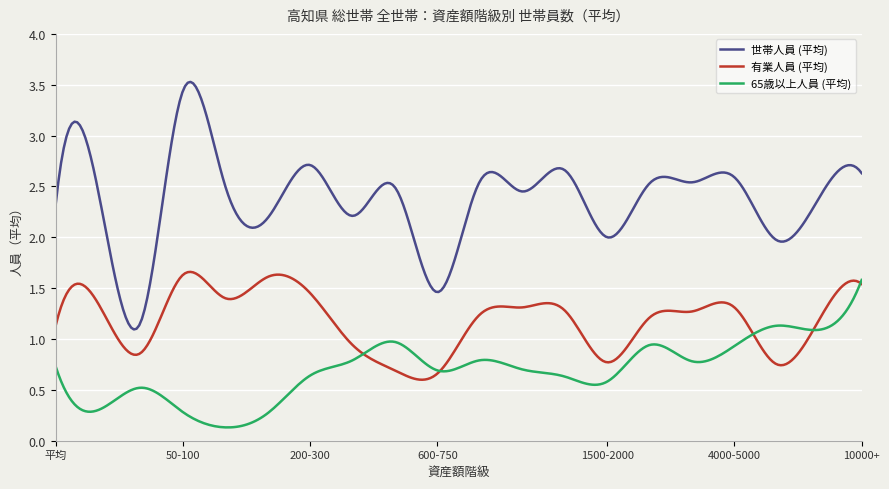

List the series in order of their peak value, highest first.

世帯人員 (平均), 有業人員 (平均), 65歳以上人員 (平均)